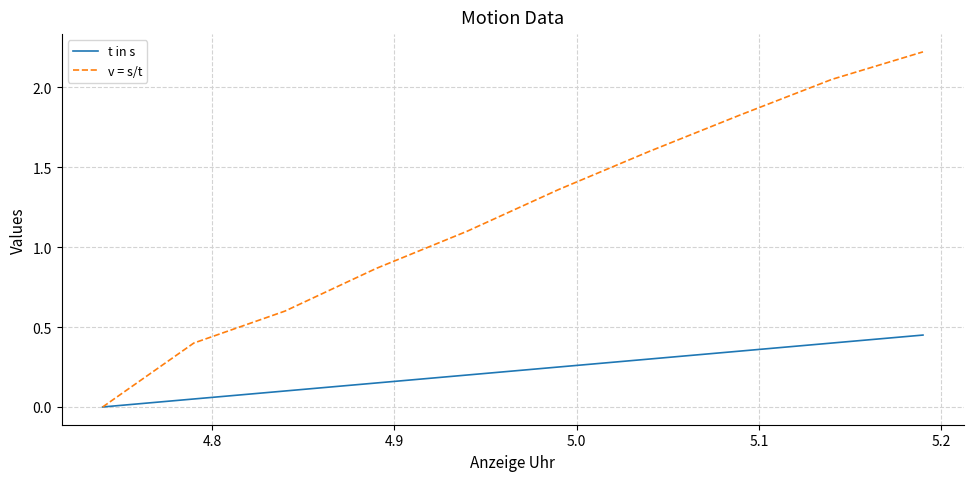

List the series in order of their overall mean, lowest first.

t in s, v = s/t